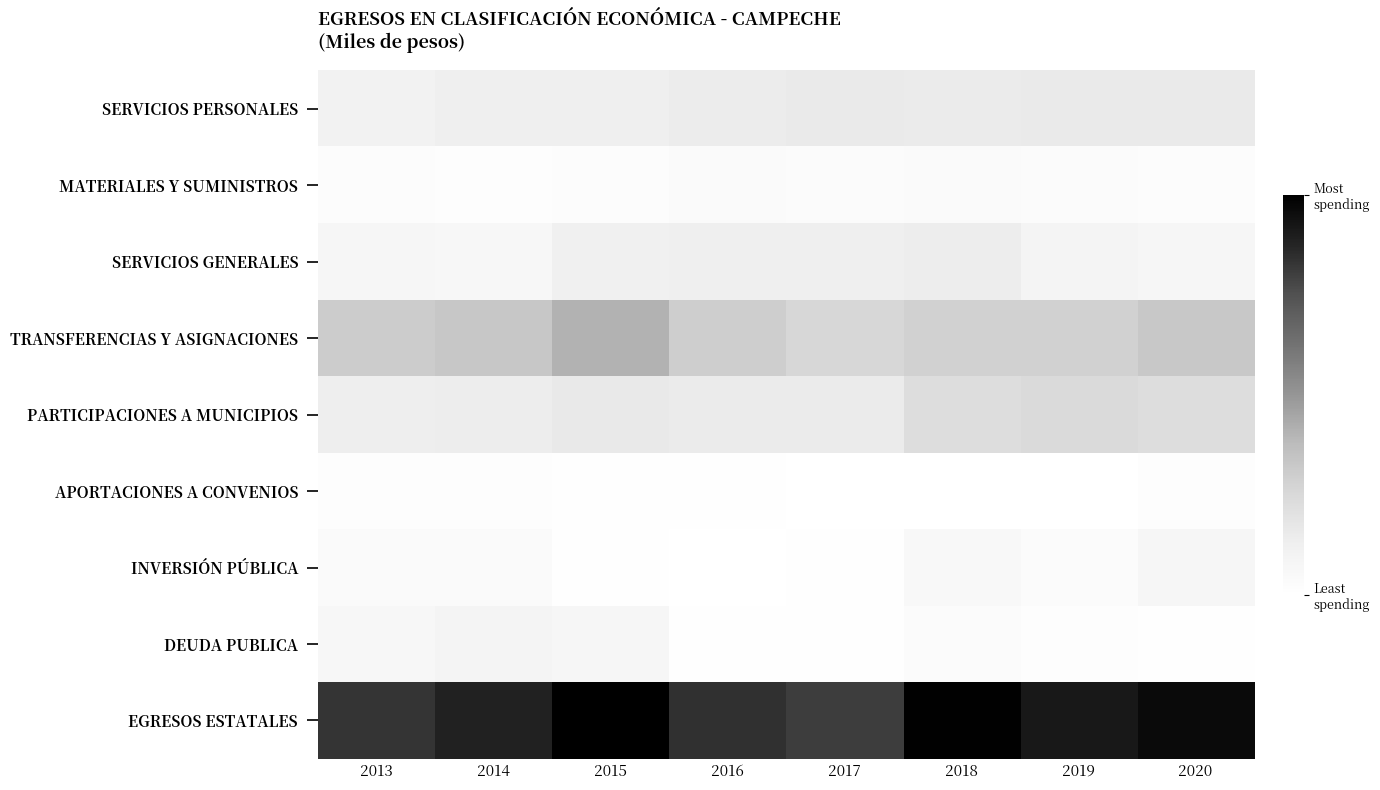

At how many categories does at least one series exceed 2559393?

8